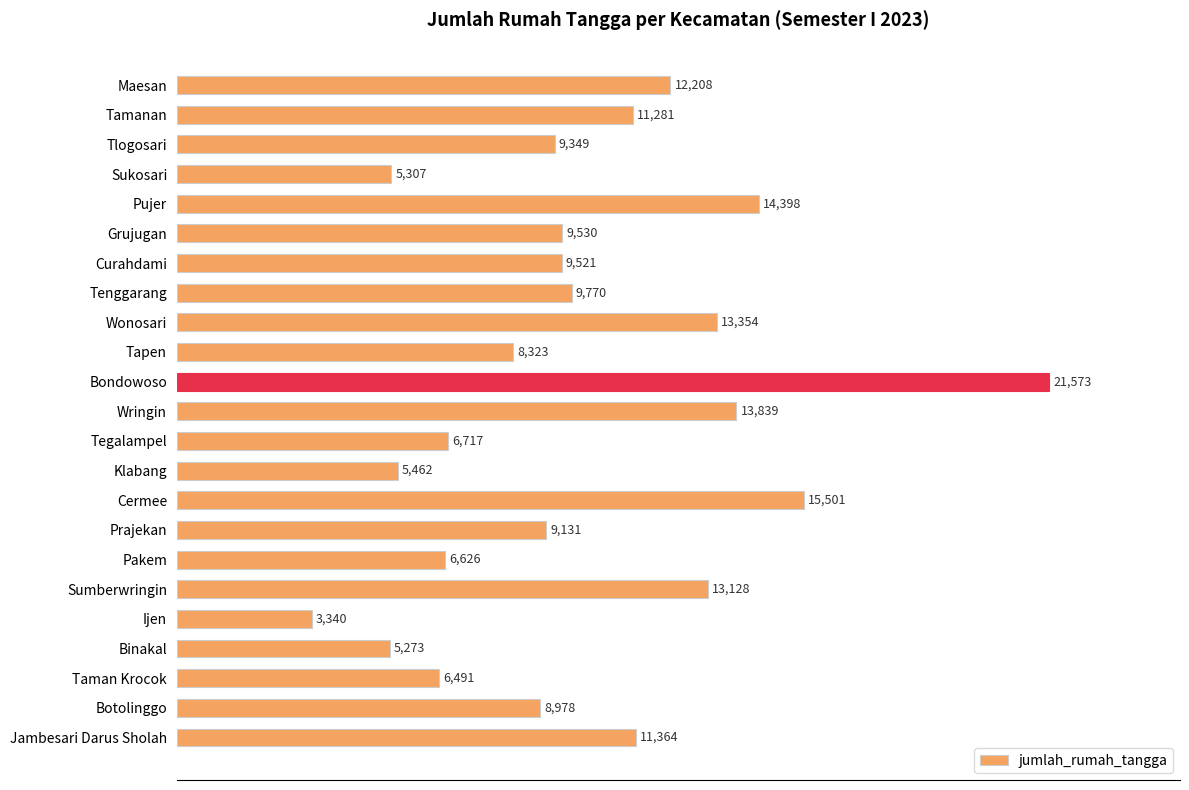

Does the chart contain stacked bars?

No